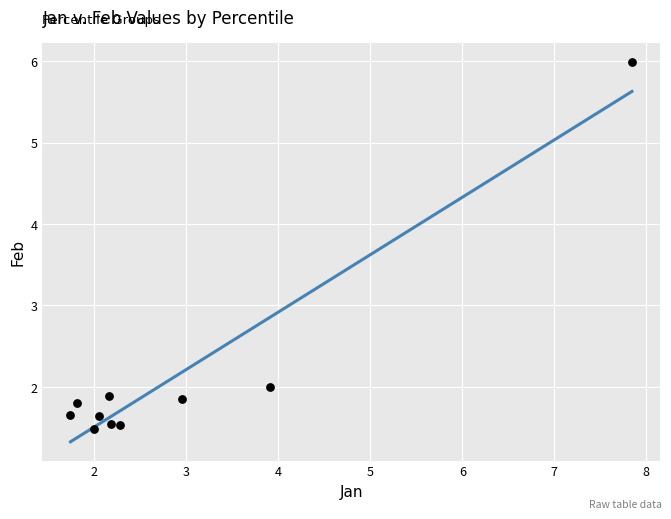

What is the range of Y values (max minus min)?

4.5